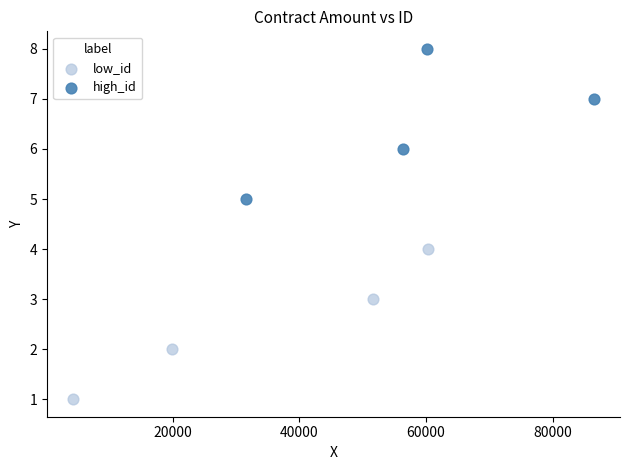

Which series contains the lowest Y value?

low_id